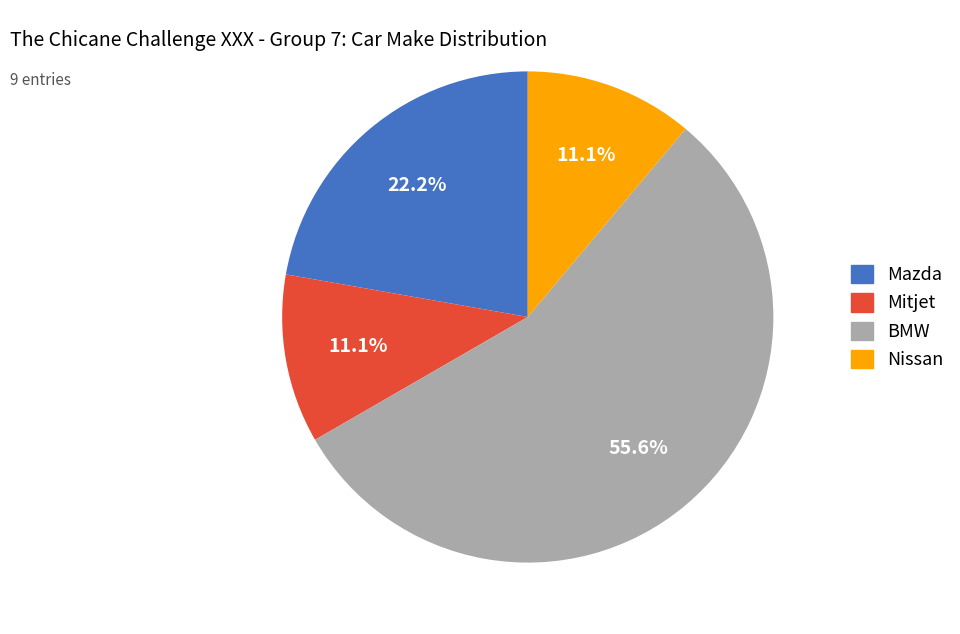

How many segments does this pie chart have?

4